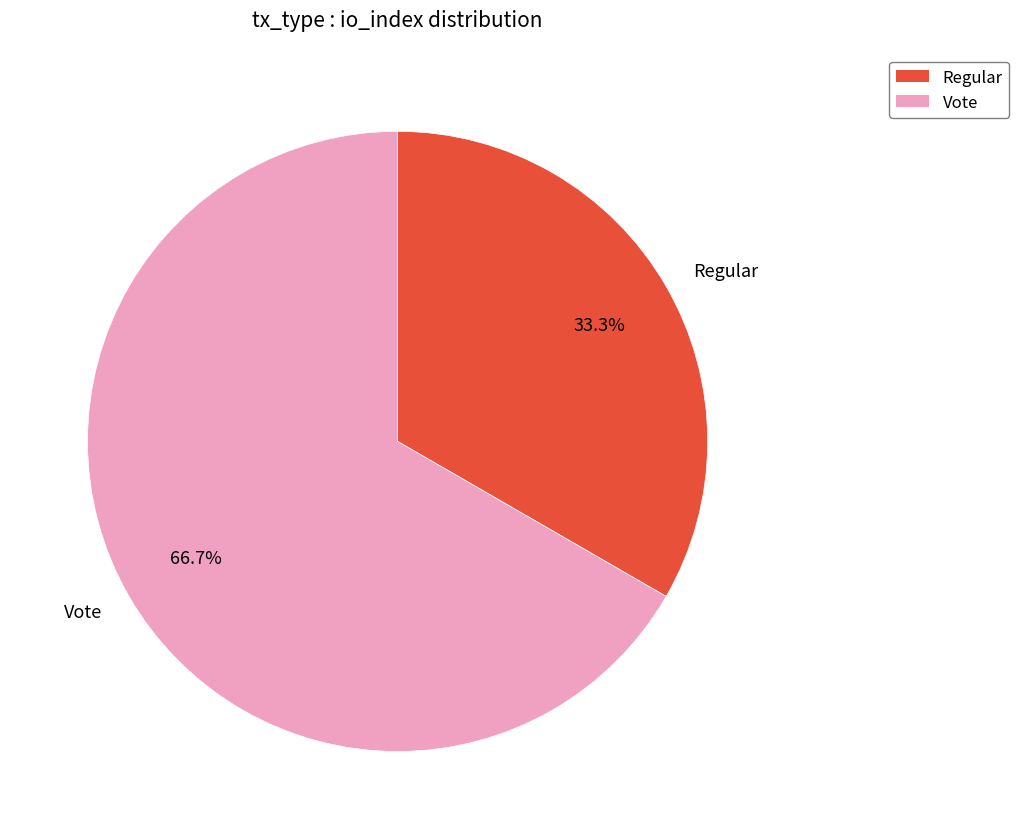

Rank the categories by value from highest to lowest.

Vote, Regular